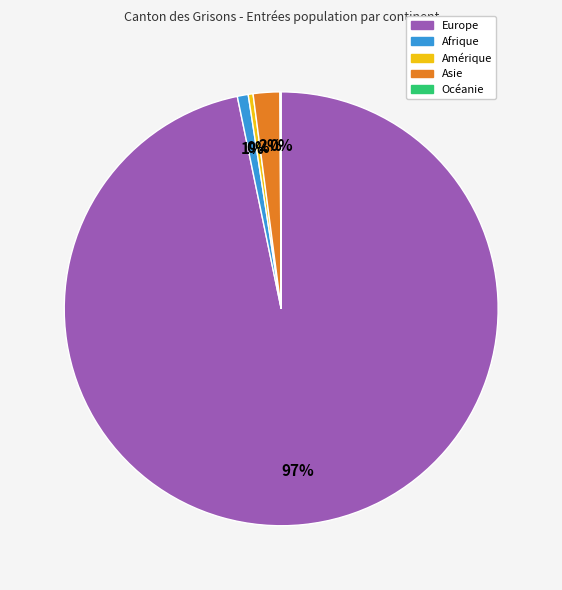

Which category has the biggest portion of the pie?

Europe